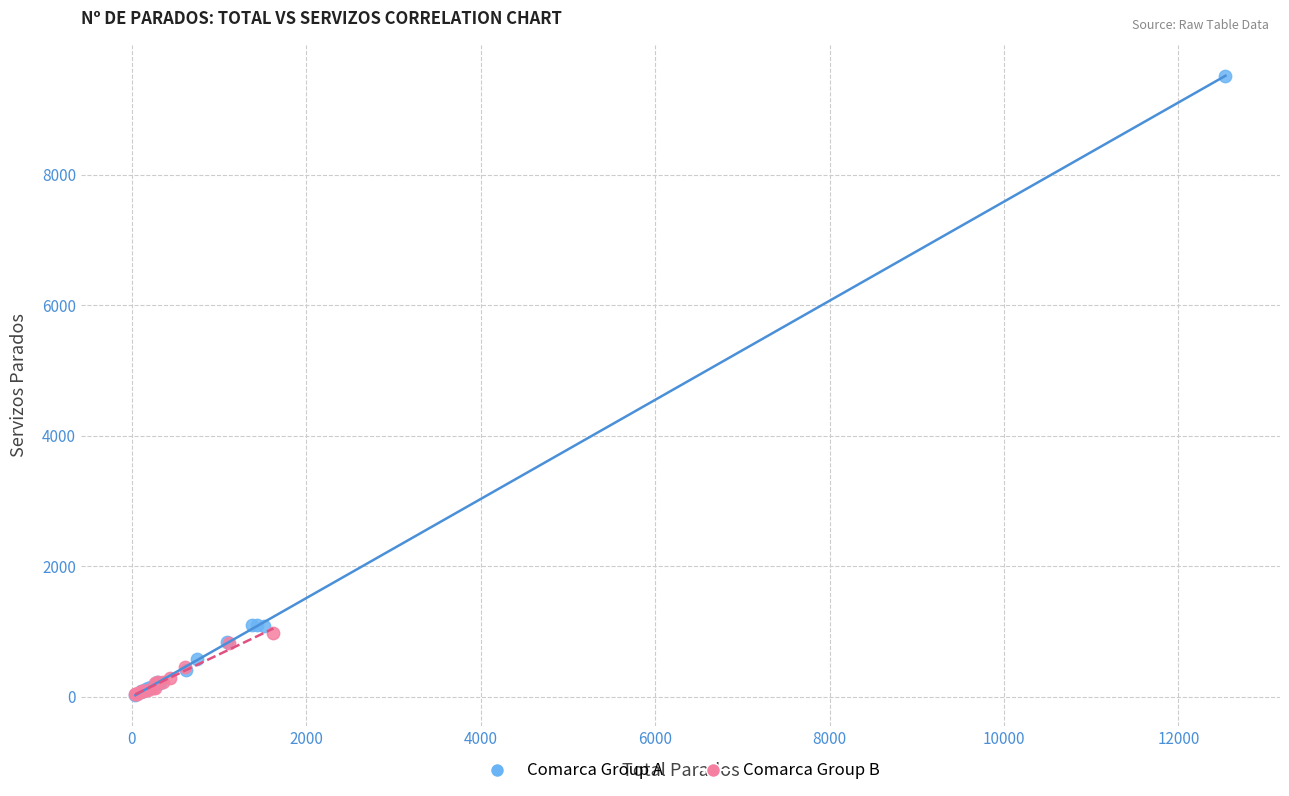

Which series has the widest spread of Y values?

Comarca Group A